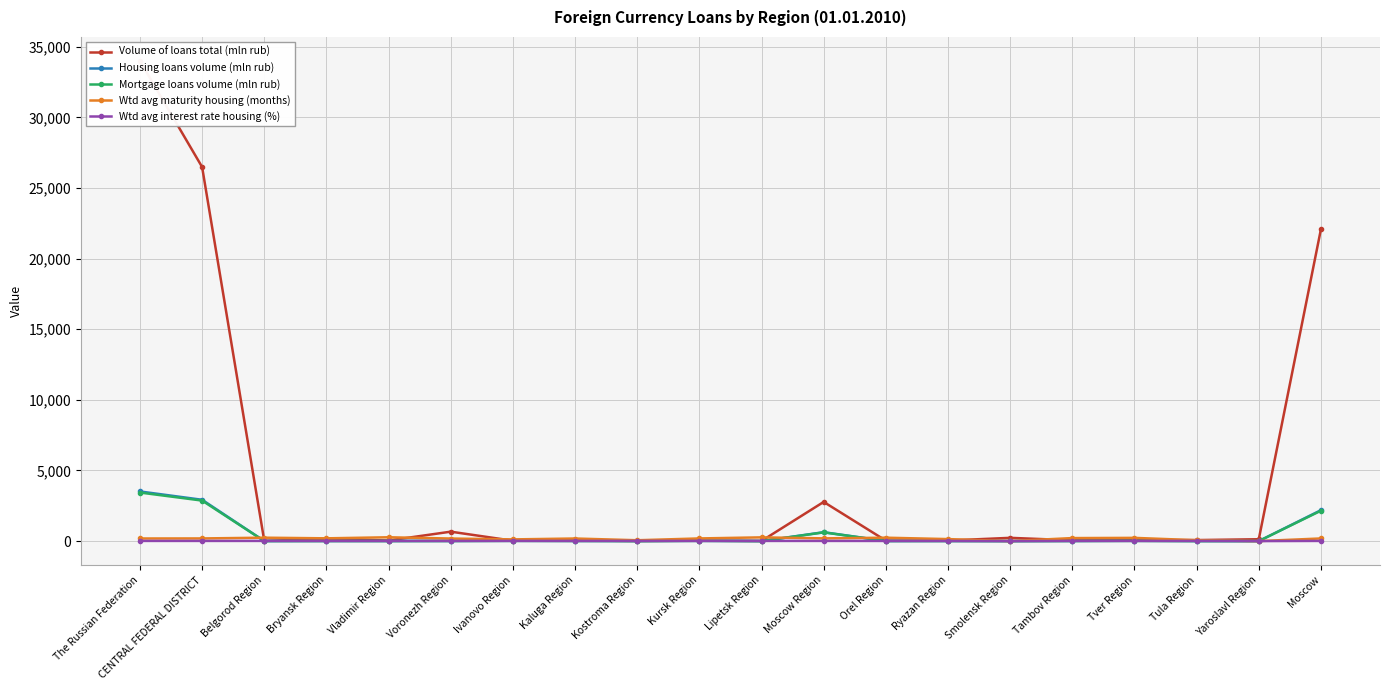

How many interior local peaks does the Volume of loans total (mln rub) series have?

6